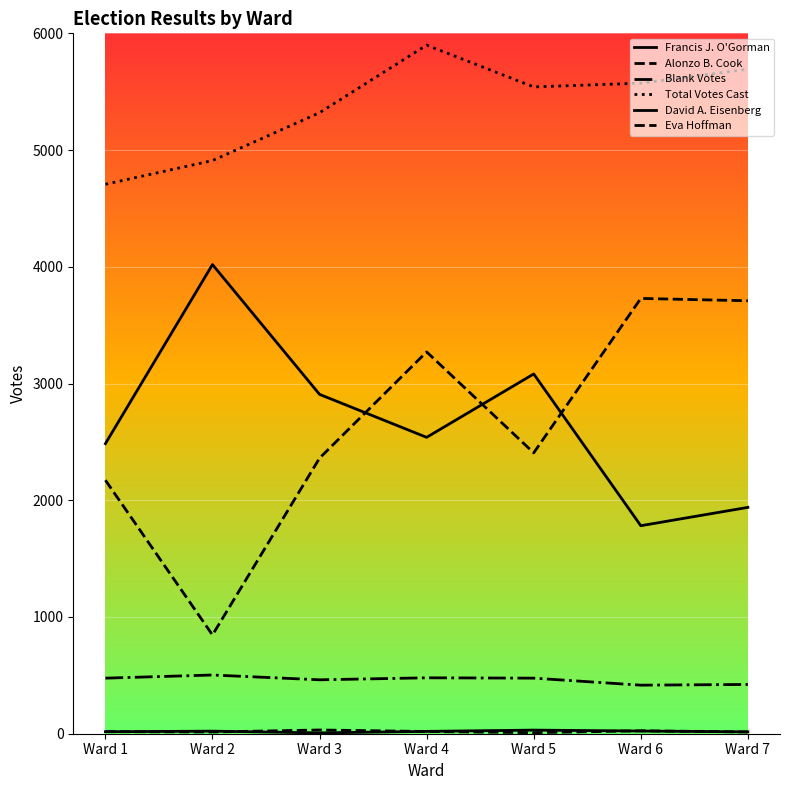

How many Eva Hoffman values are between 15 and 25?

5